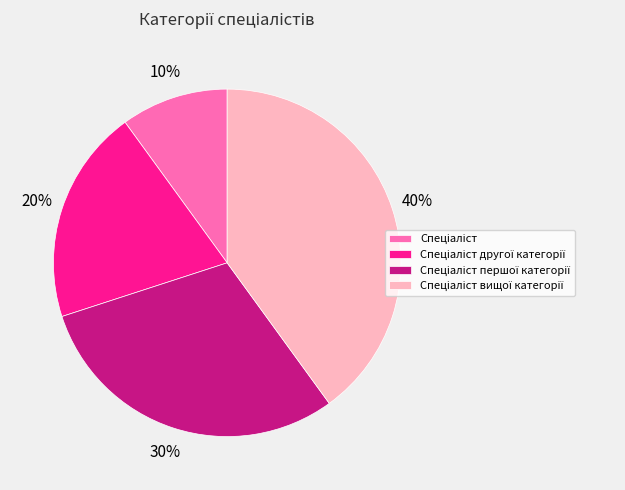

How many slices are in this pie chart?

4